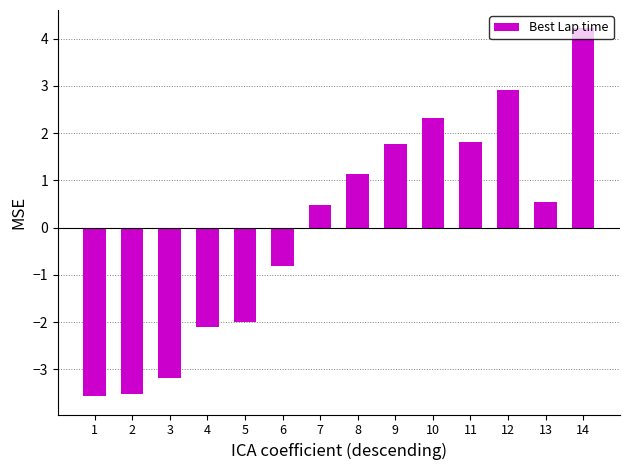

What is the sum of the values at 6 and 4?

-2.9